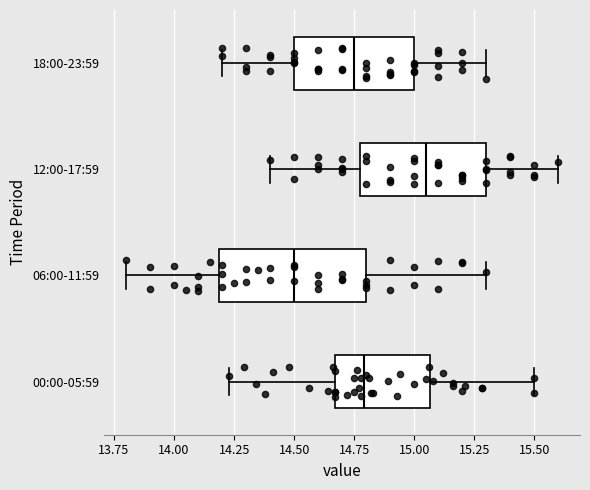

Reading bottom to top, transcribe this box plot: for each box, give where its median line is, the range the box spans, and where its two whiskers end, as read against the x-axis. The values are not printed on the chart, so give them approximately, as read against the axis.

00:00-05:59: median 14.80, box 14.65 to 15.05, whiskers 14.25 to 15.50
06:00-11:59: median 14.50, box 14.20 to 14.80, whiskers 13.80 to 15.30
12:00-17:59: median 15.05, box 14.80 to 15.30, whiskers 14.40 to 15.60
18:00-23:59: median 14.75, box 14.50 to 15.00, whiskers 14.20 to 15.30